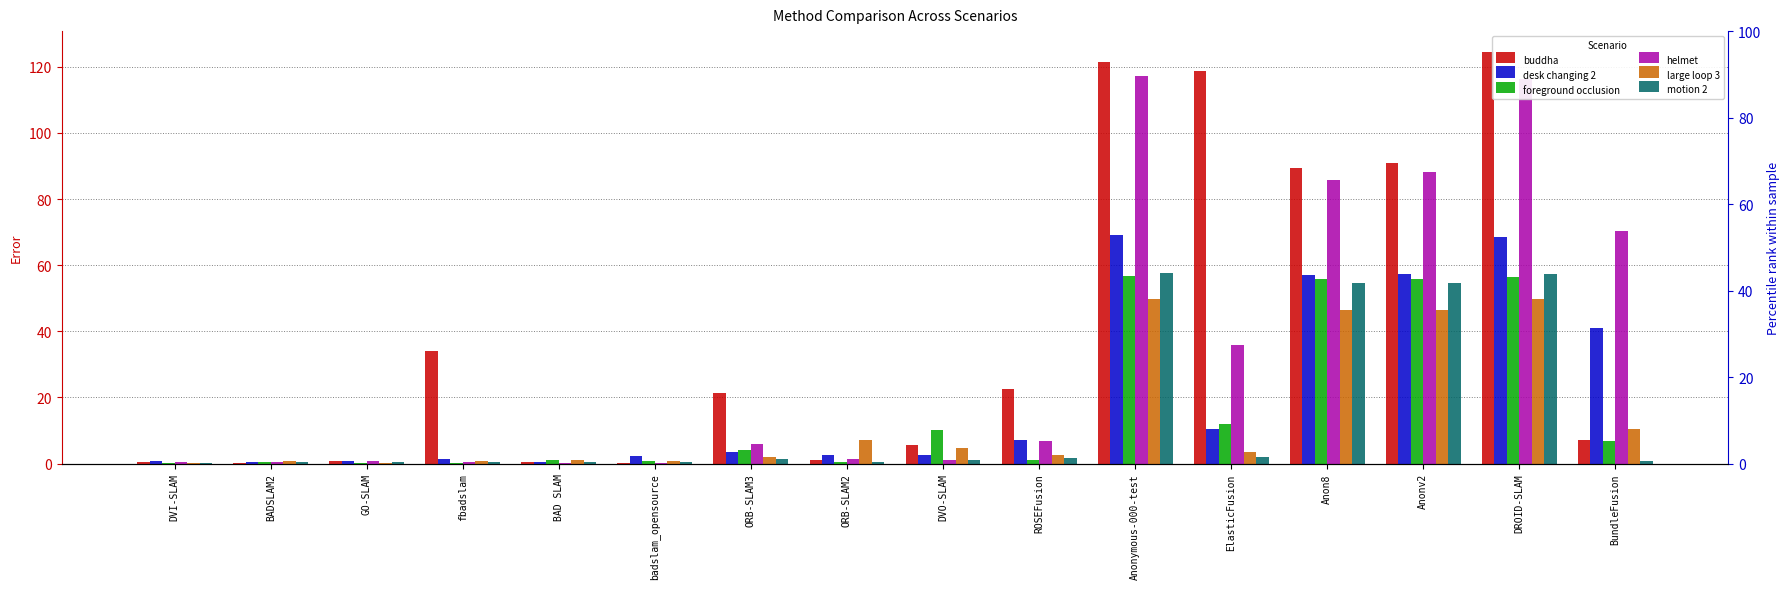

What is the total value across all series at Anon8?

389.1